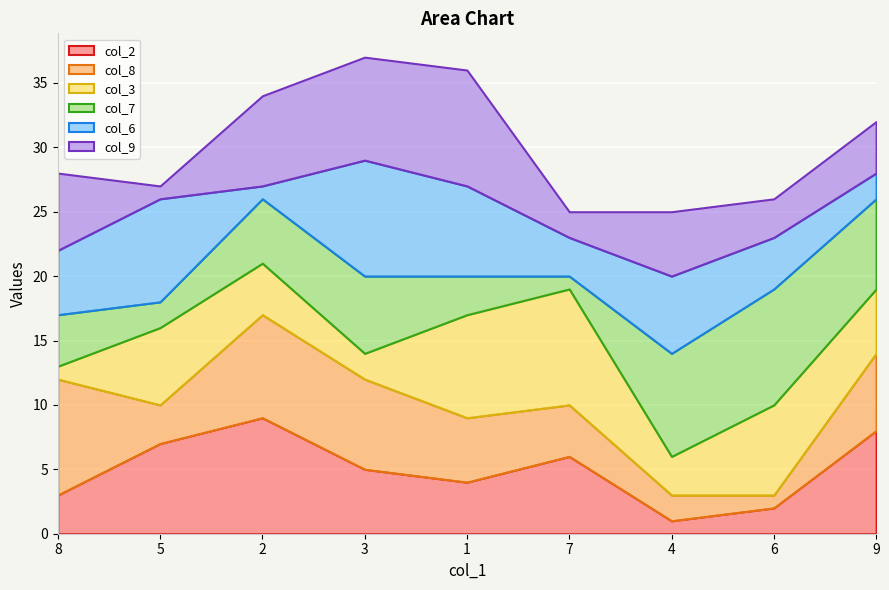

True or false: col_2 has more than 1 interior local peaks.

True